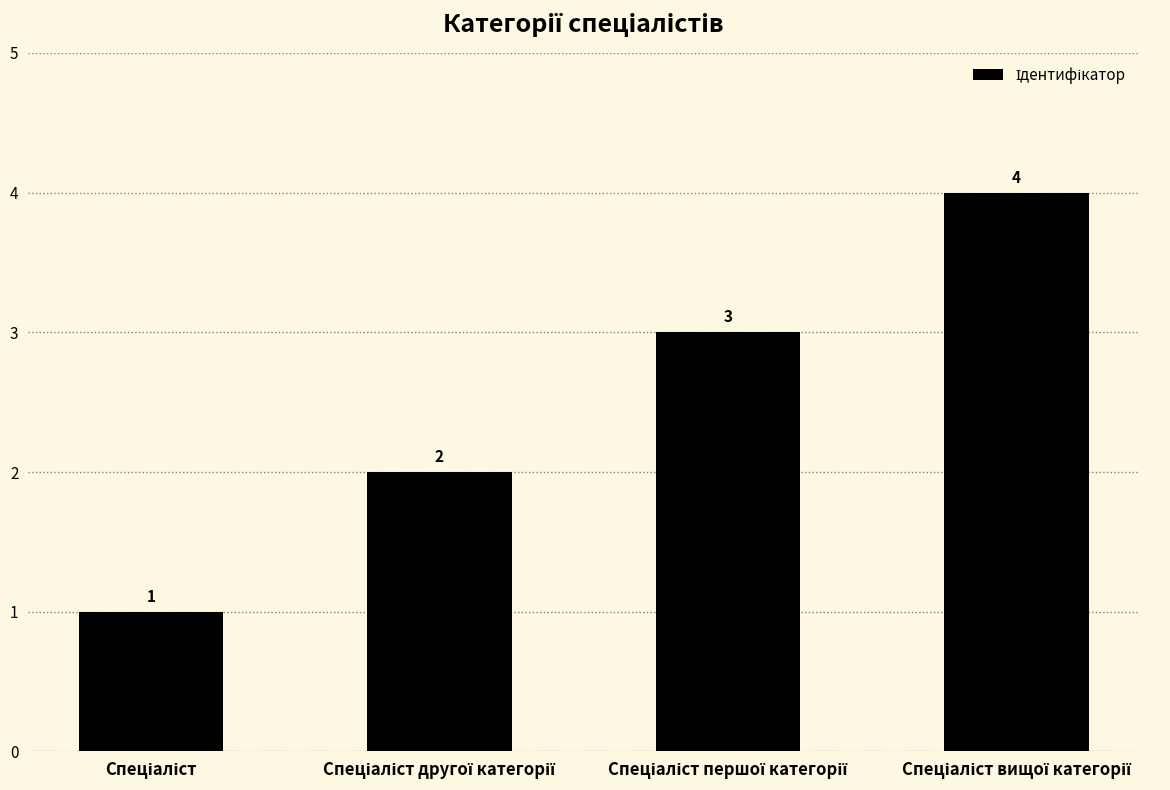

What is the greatest value displayed?

4